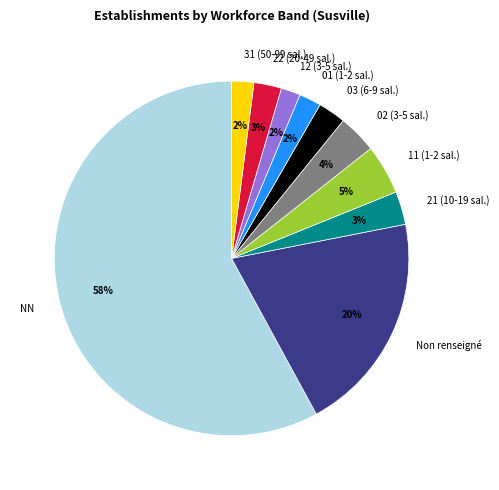

Count the number of slices in the pie.

10